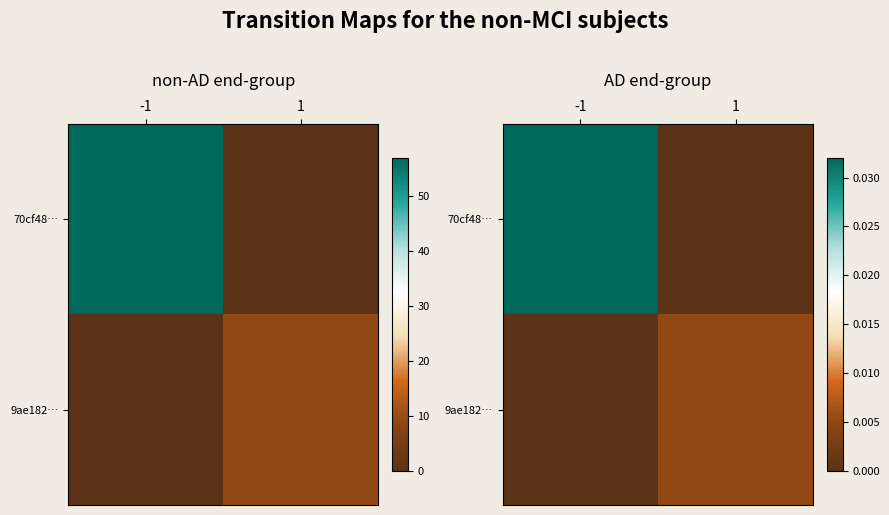

True or false: 70cf48… has a value of 0.0 at -1.

False